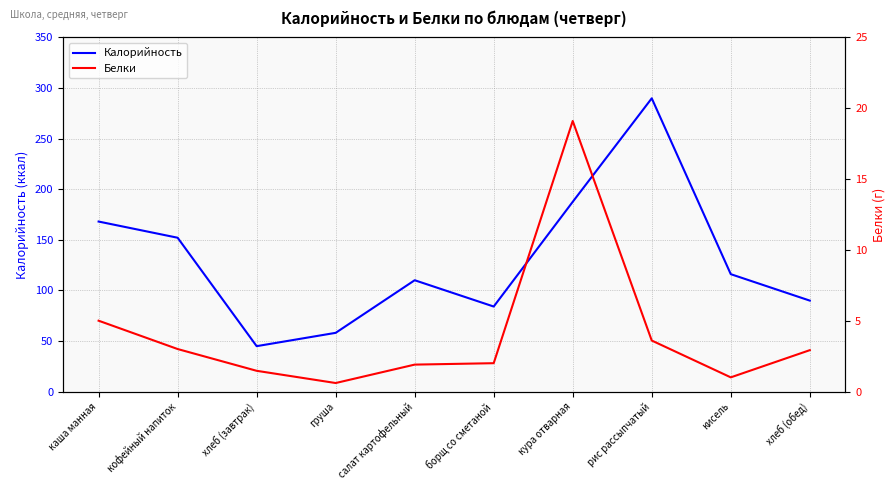

In Белки, how many points are higher than both neighbors (excluding endpoints)?

1